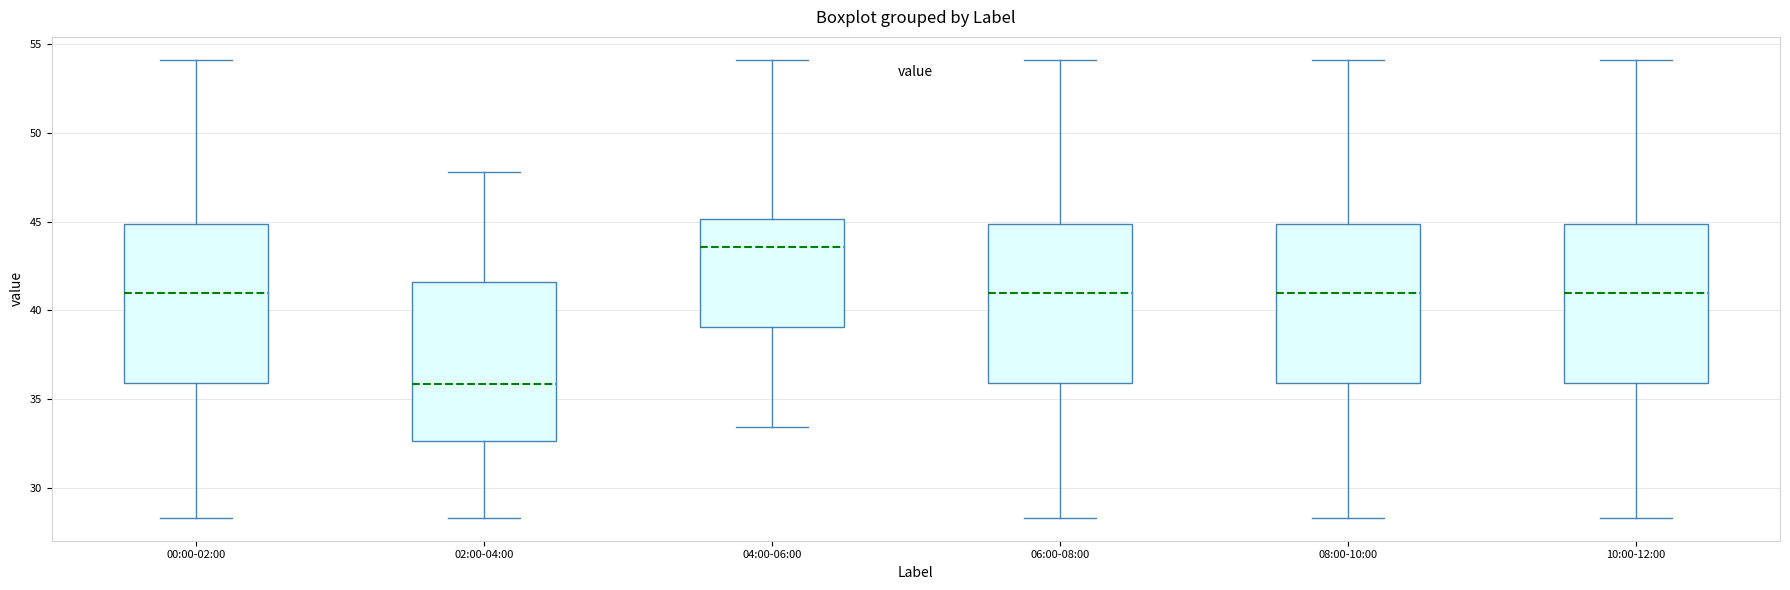

Where does the median line of the box for 10:00-12:00 sit on the y-axis? The values are not printed on the chart, so give them approximately, as read against the axis.

41.0